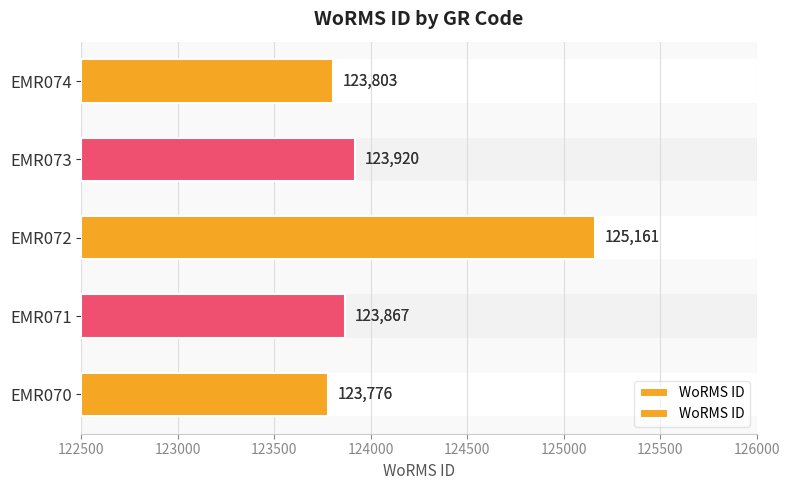

What is the average value?

124105